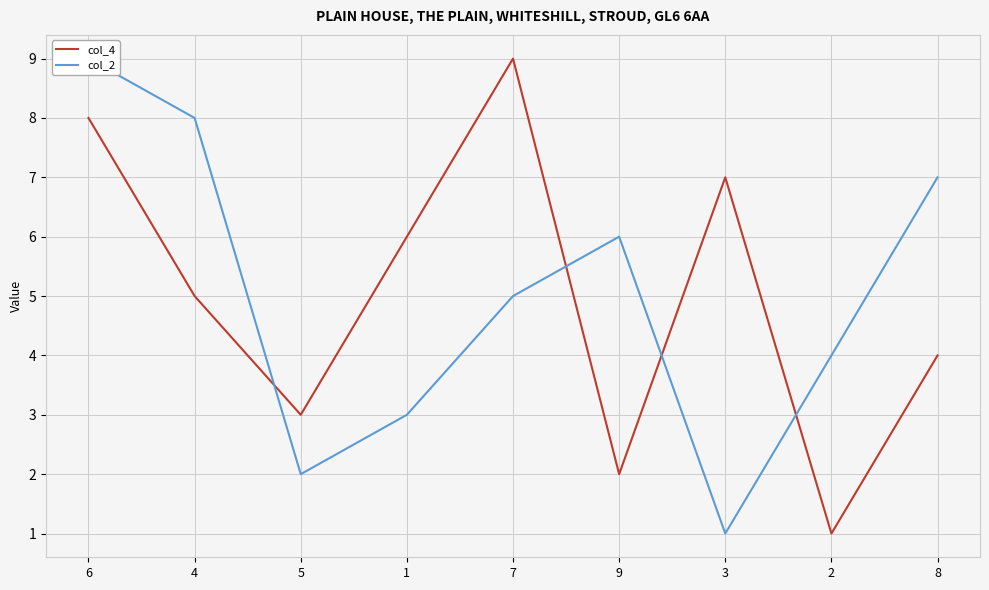

Reading left to right, transcribe all the data shown in this chart.

col_4: 6=8	4=5	5=3	1=6	7=9	9=2	3=7	2=1	8=4
col_2: 6=9	4=8	5=2	1=3	7=5	9=6	3=1	2=4	8=7